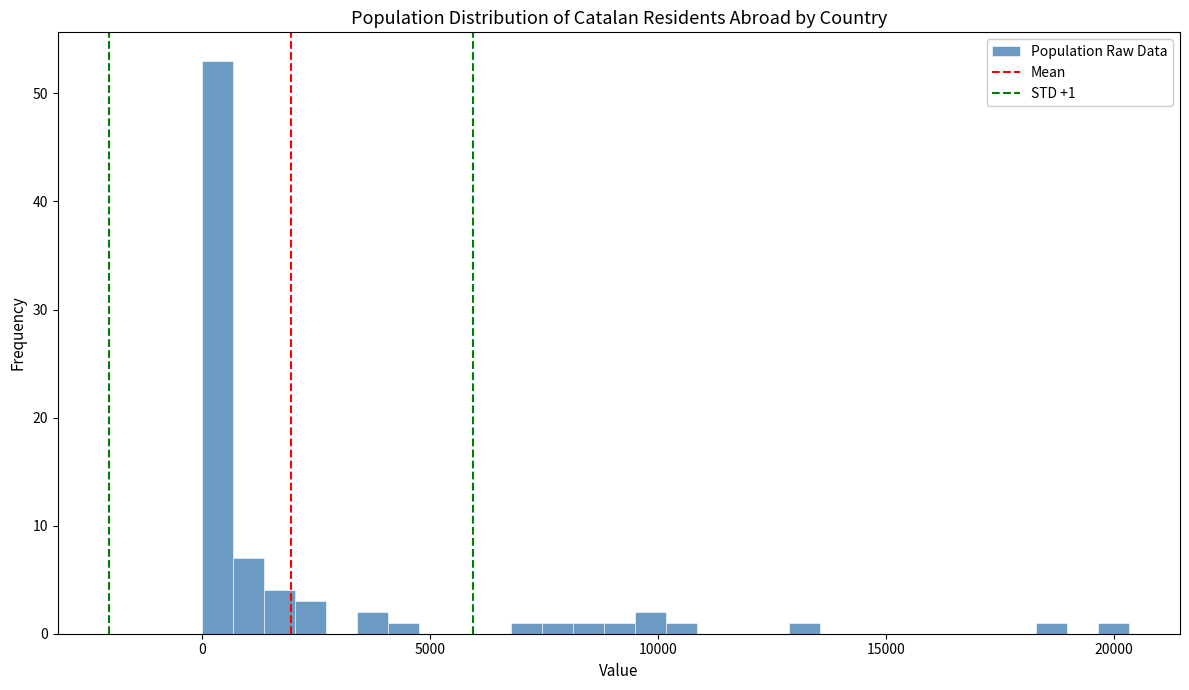

Read against the x-axis, roughly where is the centre of the tallest bar?

500